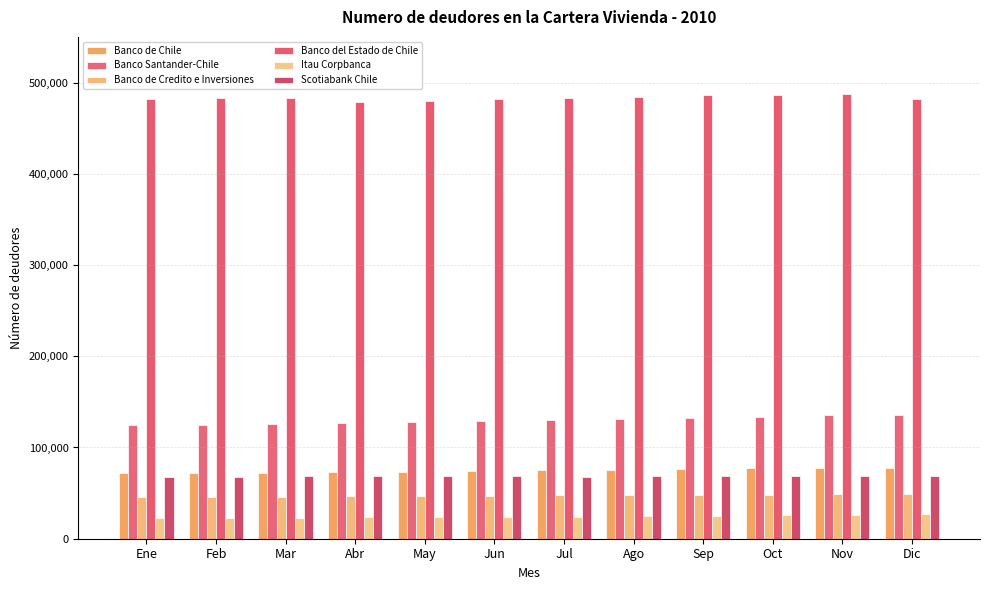

List the series in order of their peak value, lowest first.

Itau Corpbanca, Banco de Credito e Inversiones, Scotiabank Chile, Banco de Chile, Banco Santander-Chile, Banco del Estado de Chile